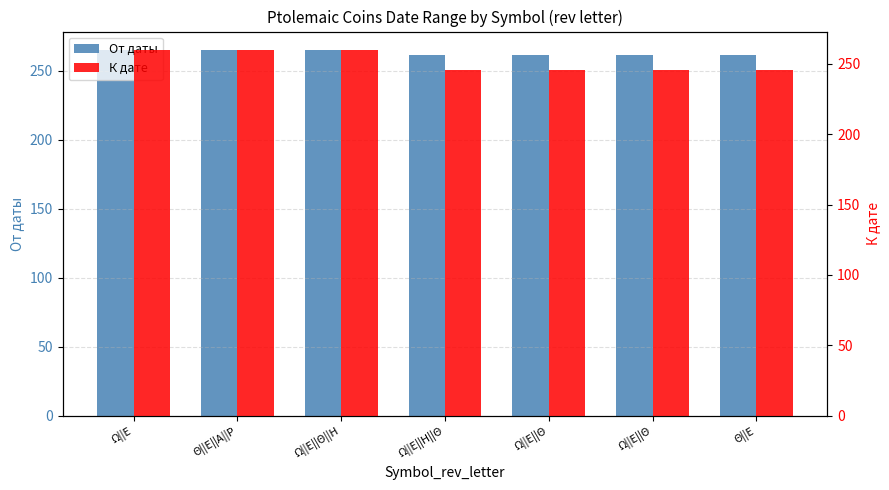

Which category has the lowest value across all series?

Ω||Ε||Η||Θ